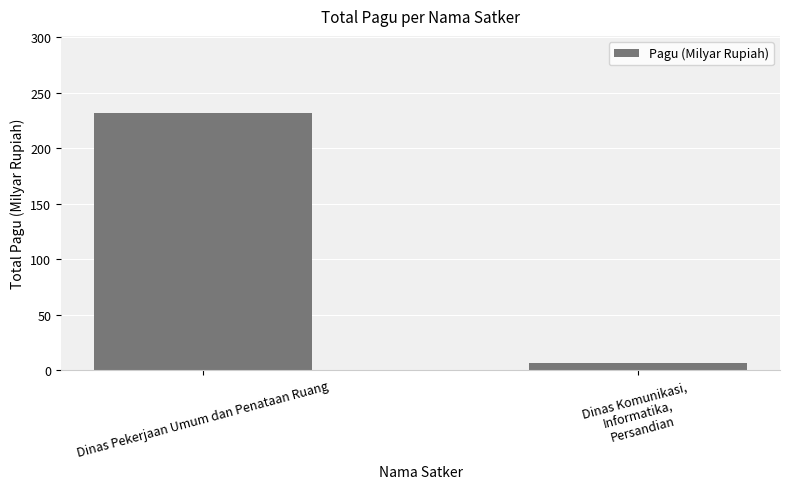

Reading right to left, extract all data points from this chart.

Dinas Komunikasi,
Informatika,
Persandian=6.1	Dinas Pekerjaan Umum dan Penataan Ruang=231.8